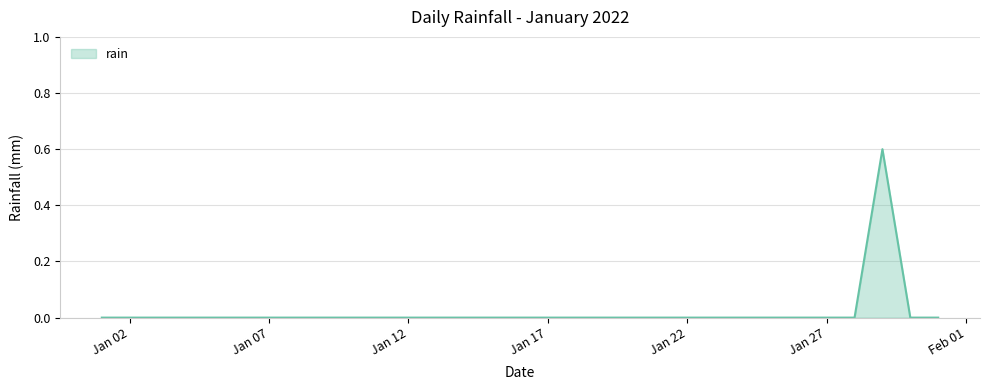

What is the greatest value displayed?

0.6